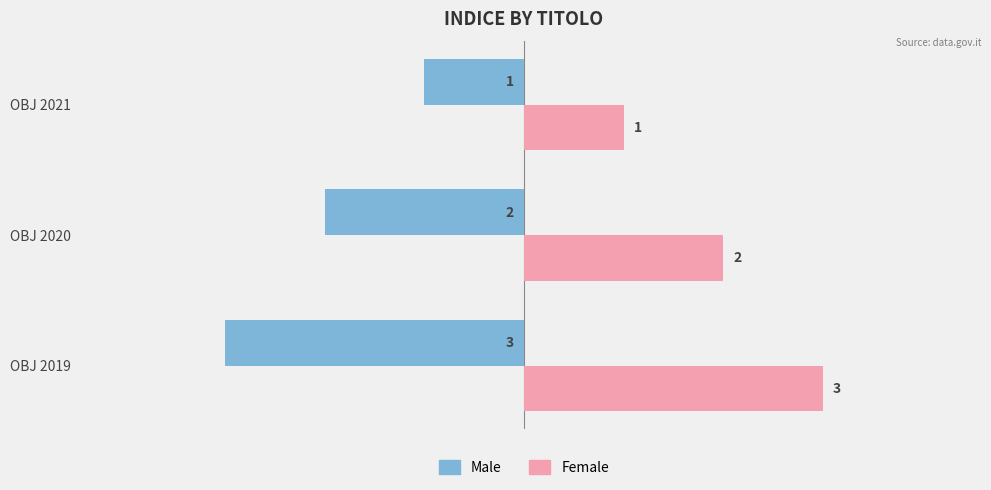

Rank the series by their average value, from lowest to highest.

Male, Female